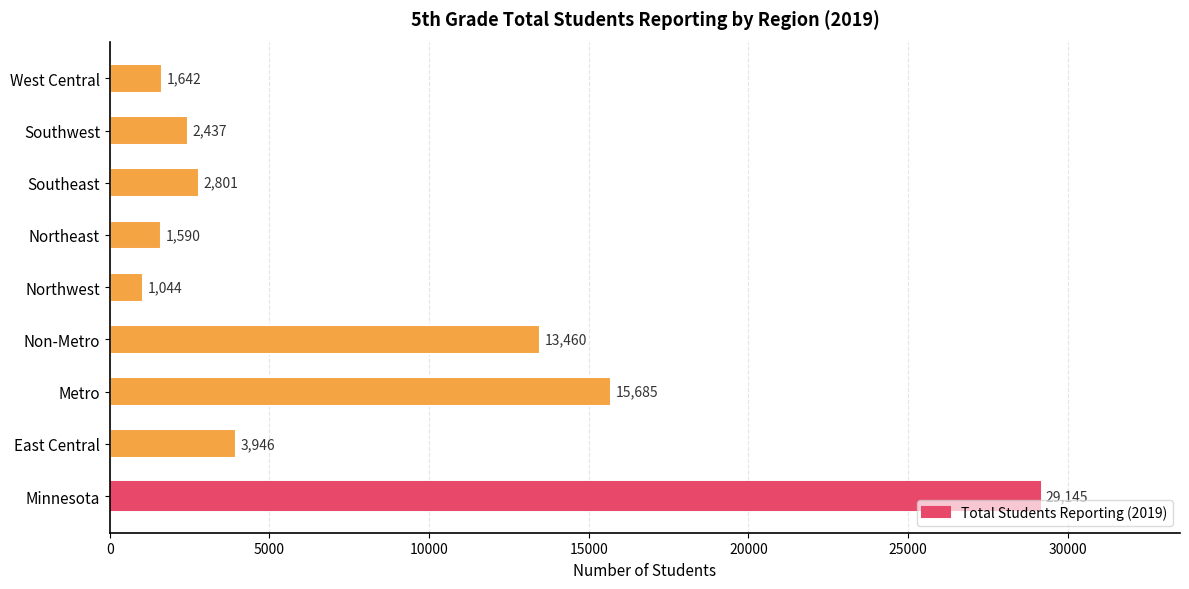

Rank the categories by value from highest to lowest.

Minnesota, Metro, Non-Metro, East Central, Southeast, Southwest, West Central, Northeast, Northwest